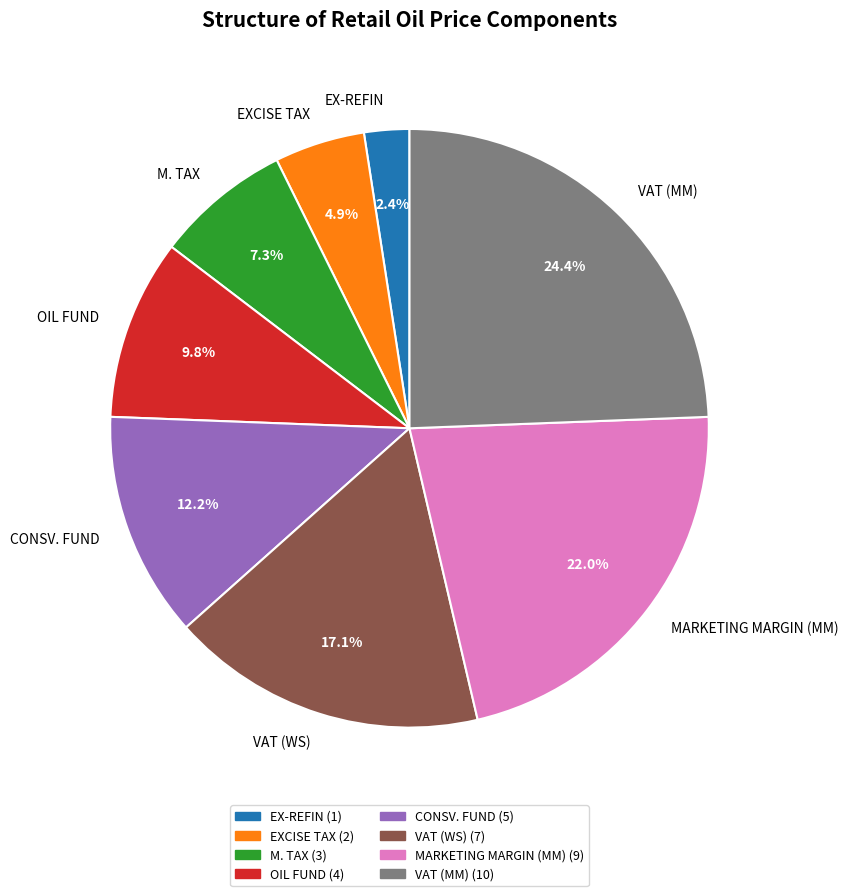

Rank the categories by value from lowest to highest.

EX-REFIN, EXCISE TAX, M. TAX, OIL FUND, CONSV. FUND, VAT (WS), MARKETING MARGIN (MM), VAT (MM)